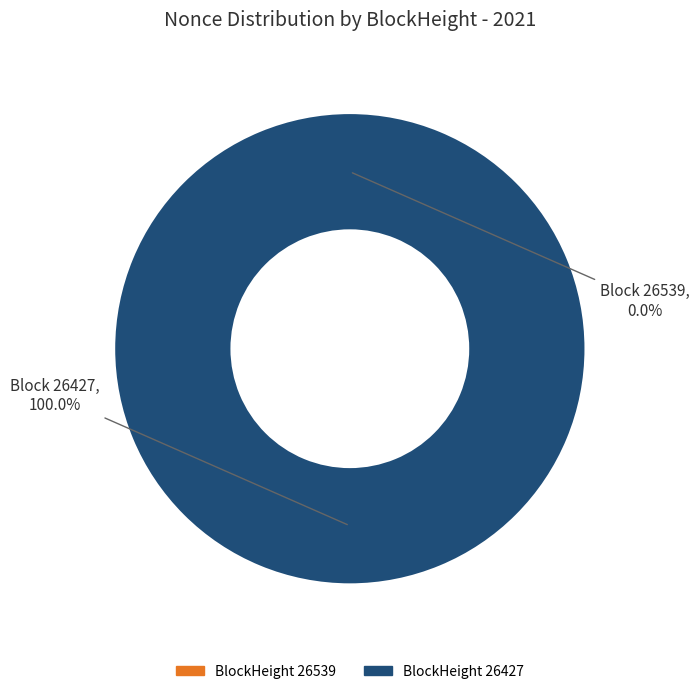

Count the number of slices in the pie.

2